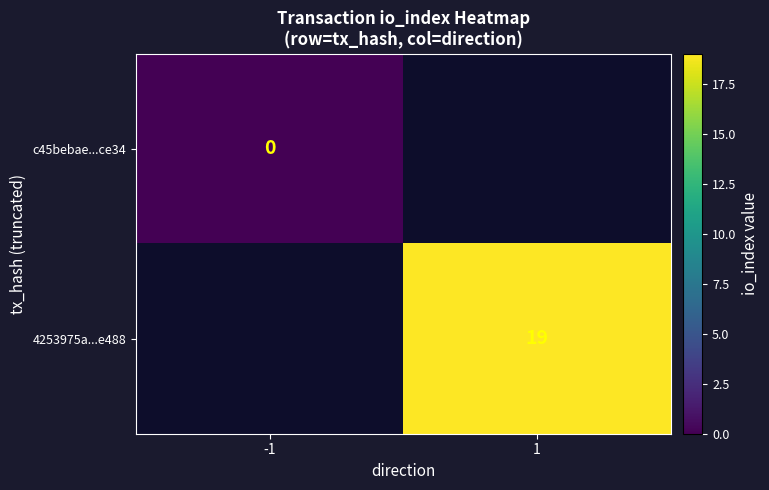

Is it true that 4253975a...e488 equals 19 at 1?

True